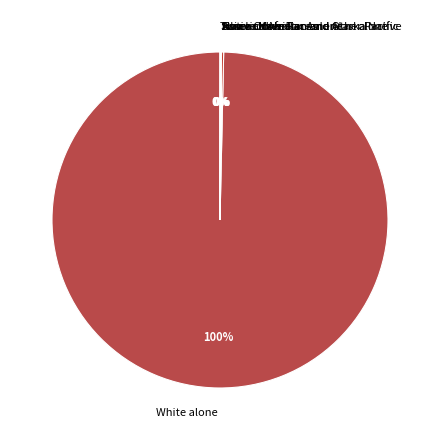

Is there a majority slice in this chart?

Yes